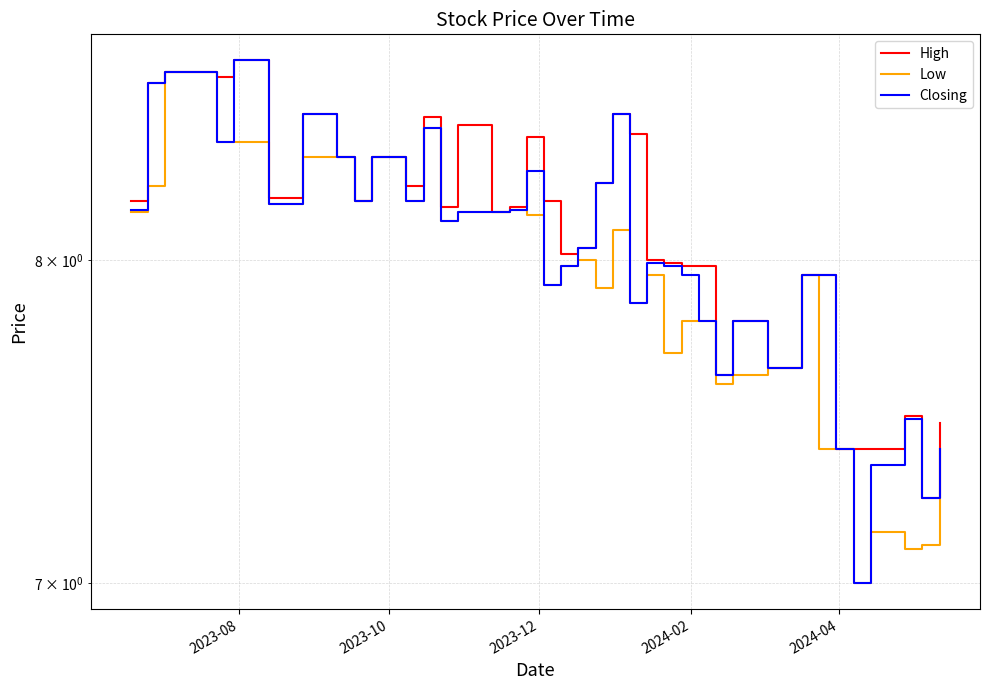

What are all the series names shown in the legend?

High, Low, Closing